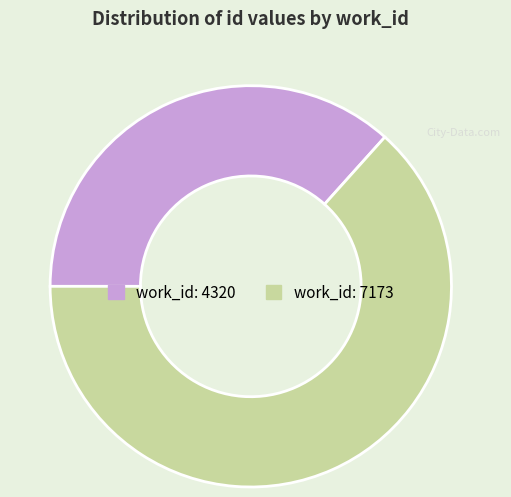

Does any single category account for the majority?

Yes